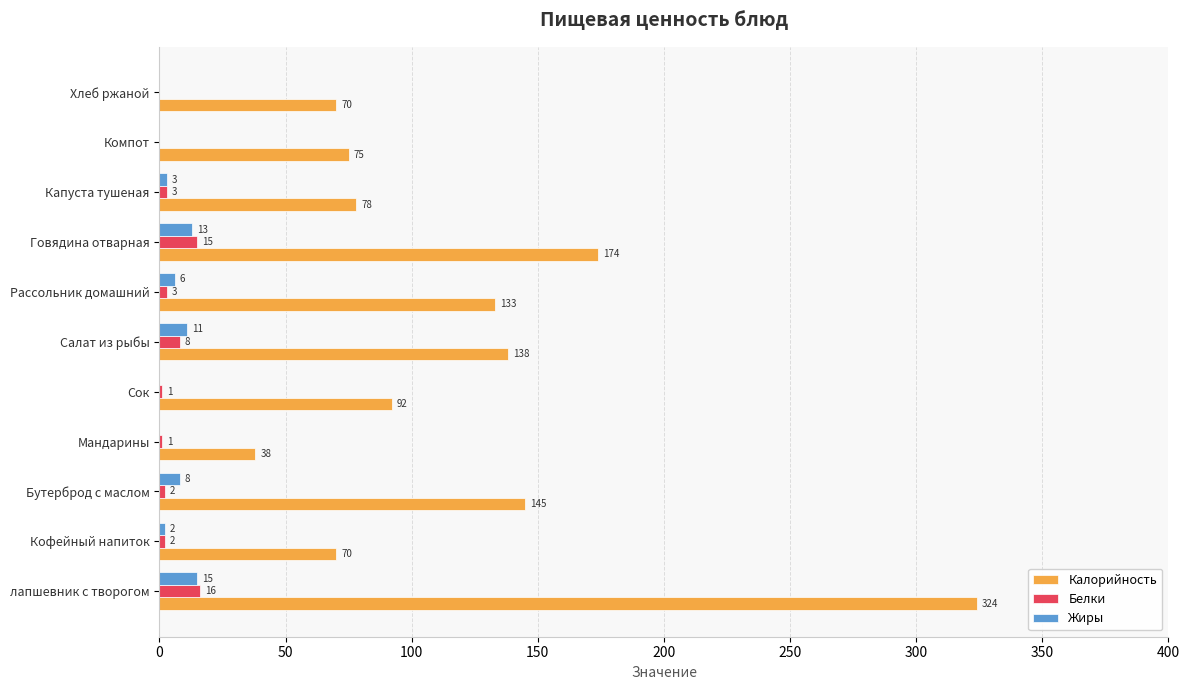

The Жиры series shows 15 at лапшевник с творогом. True or false?

True